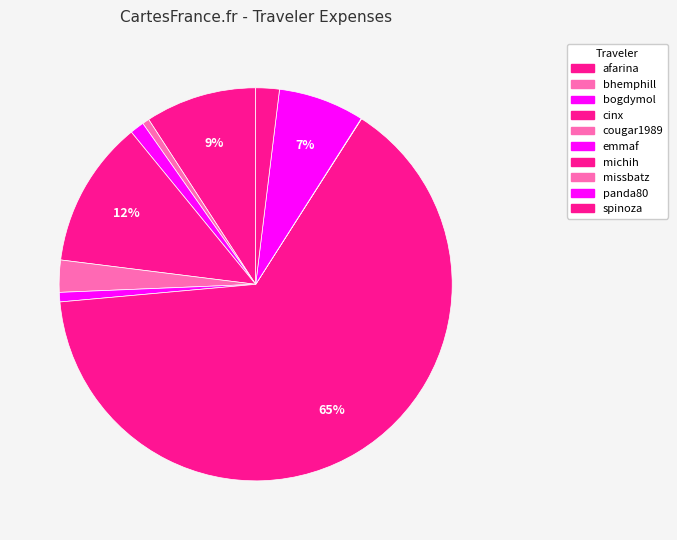

The spinoza slice represents 2% of the pie. True or false?

True